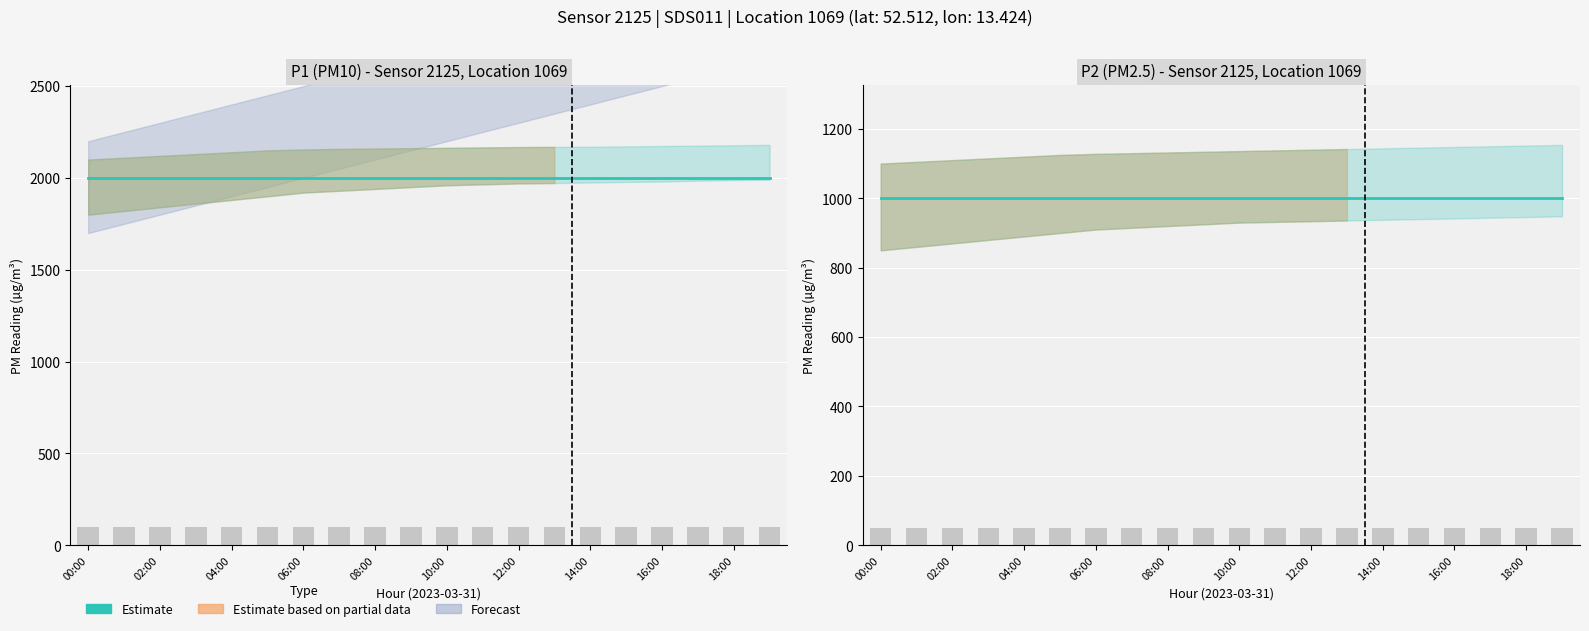

Rank the series at 15:00 from lowest to highest value.

P2, P1